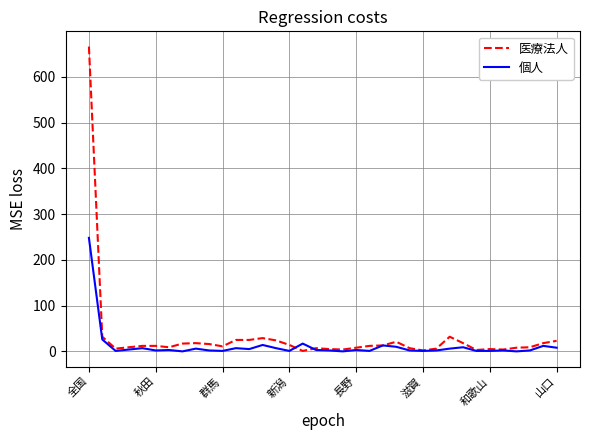

True or false: 医療法人 has more than 1 interior local peaks.

True